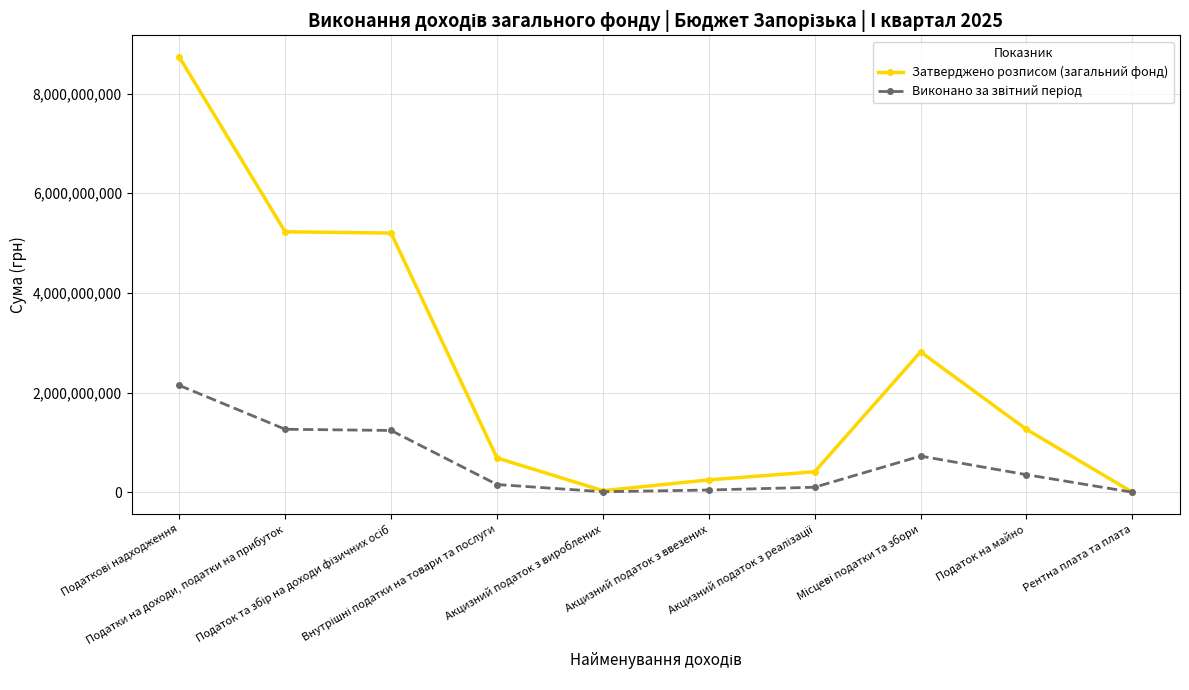

Which series has the largest range (max minus min)?

Затверджено розписом (загальний фонд)